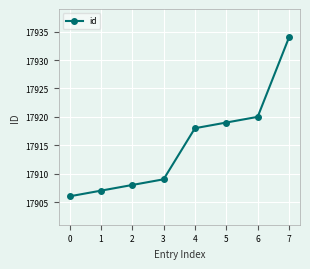

What is the ratio of the value at 0 to the value at 4?

1.0